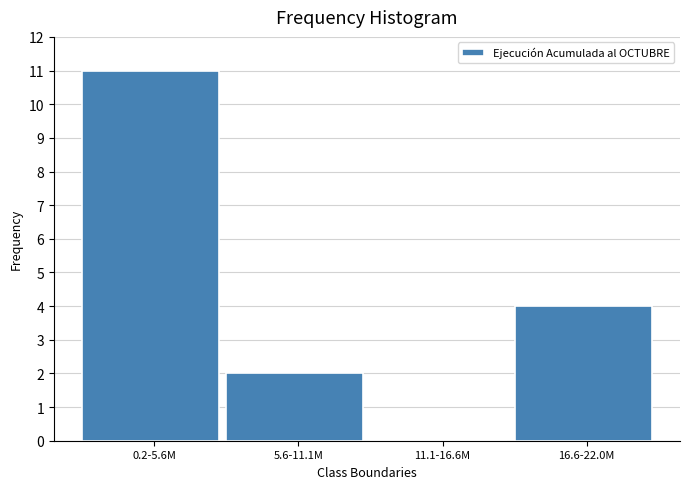

Reading left to right, transcribe all the data shown in this chart.

0.2-5.6M=11	5.6-11.1M=2	11.1-16.6M=0	16.6-22.0M=4